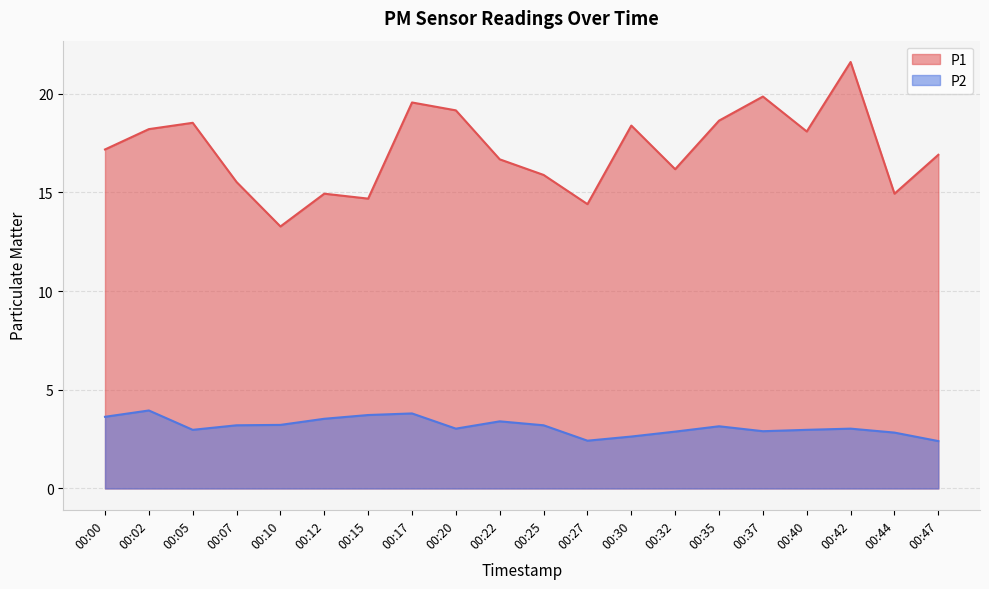

Which series has the widest spread of values?

P1